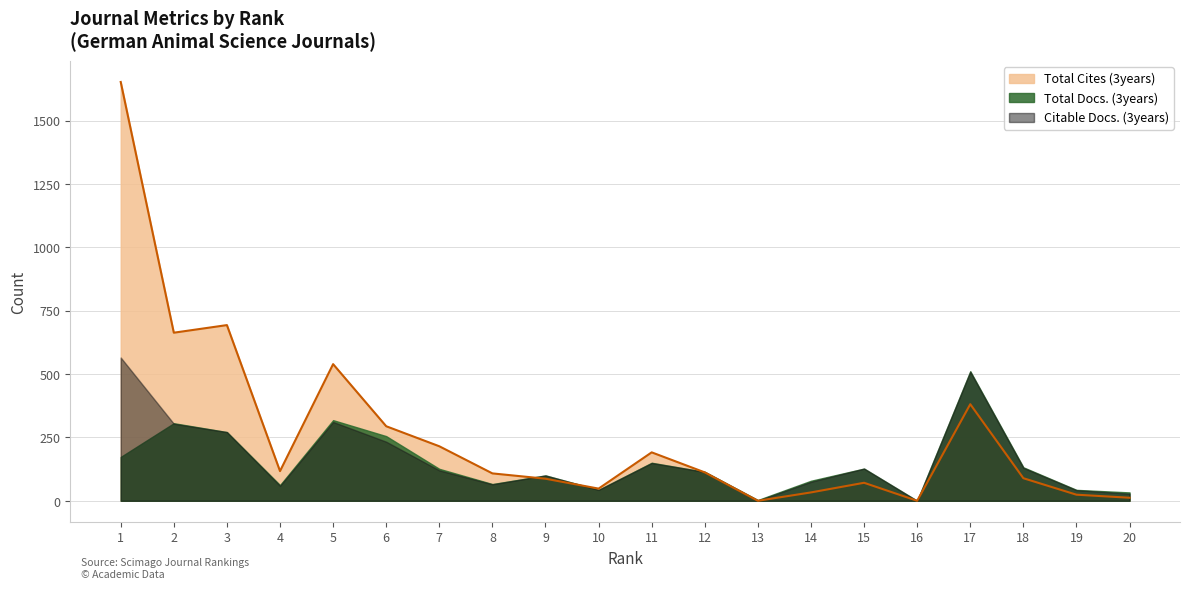

Between 1 and 6, which series saw the biggest shift?

Total Cites (3years)